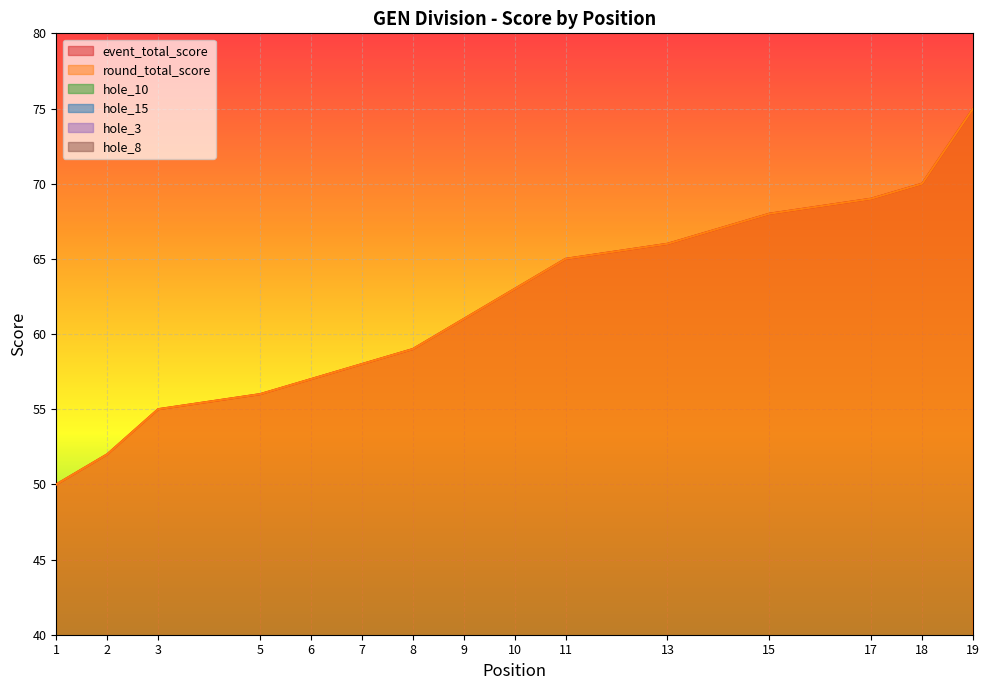

What is the greatest value displayed?

75